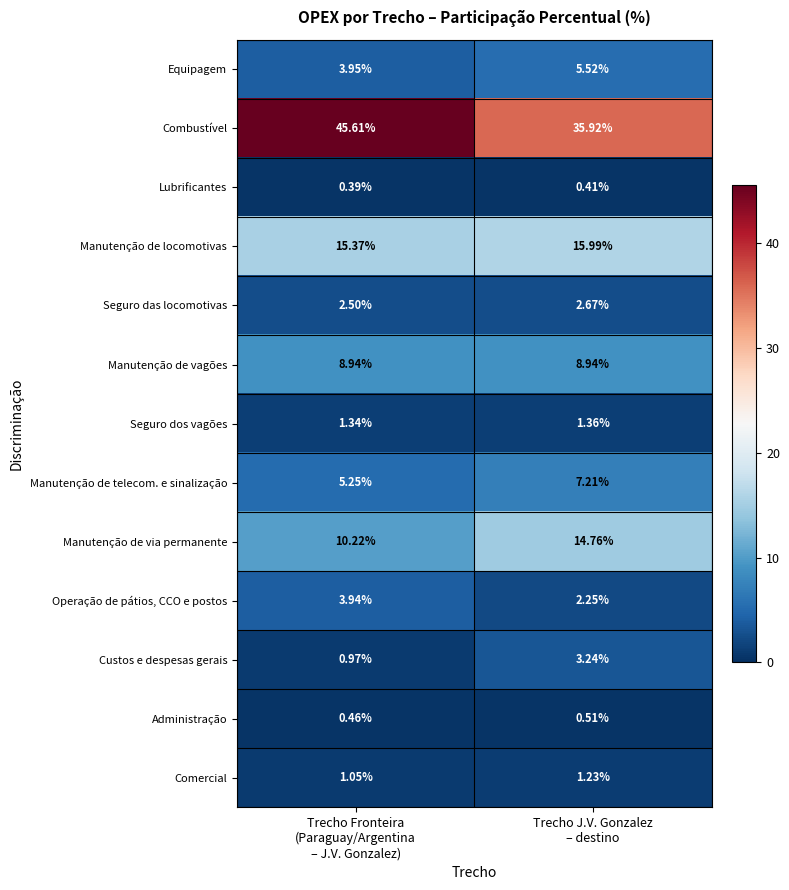

Which series has the largest total across all categories?

Combustível